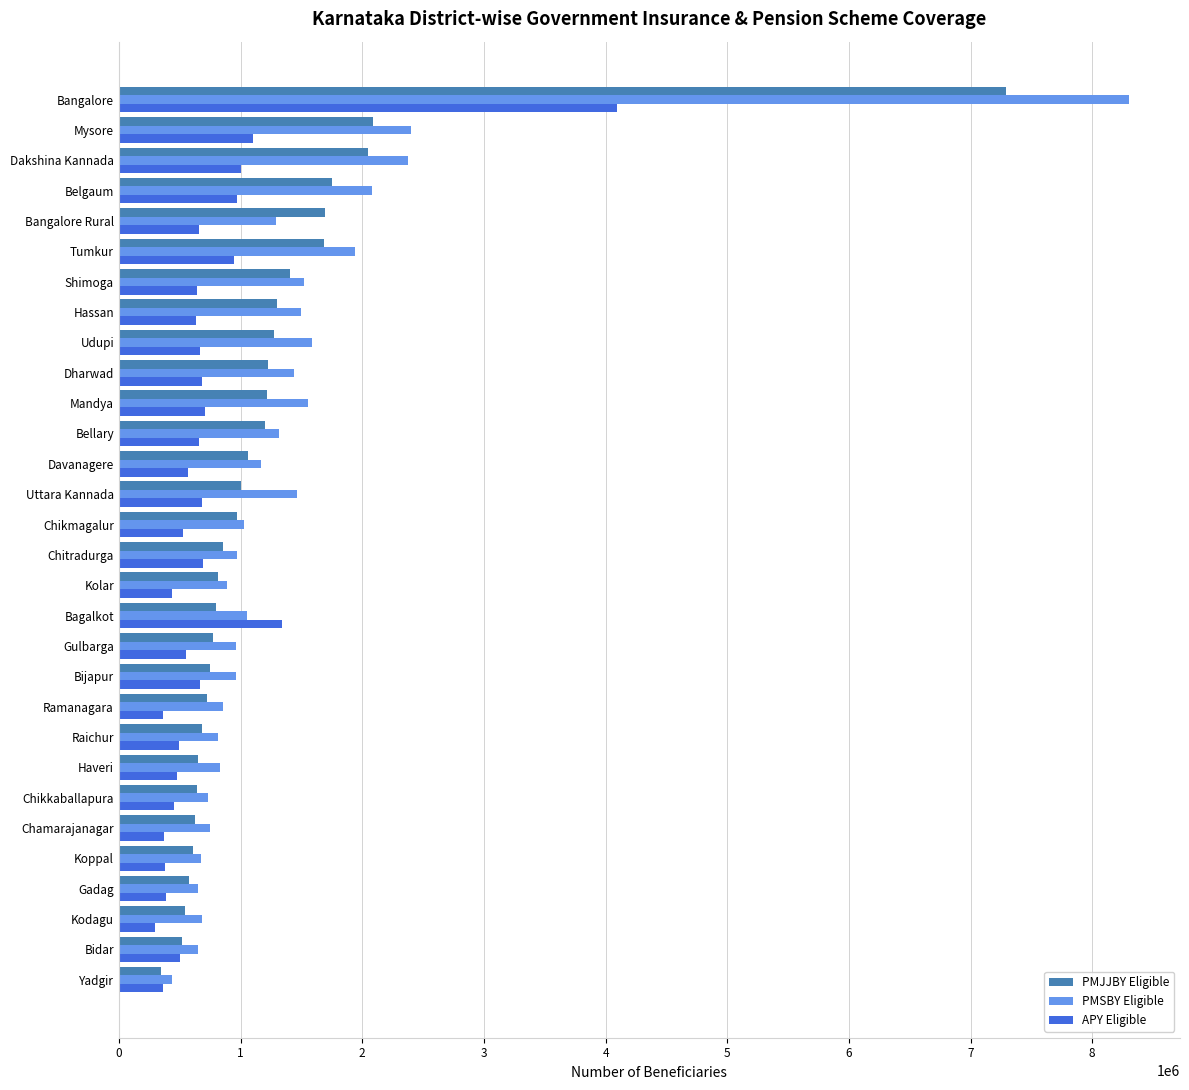

What is the difference between the highest and lowest values at Belgaum?

1104396